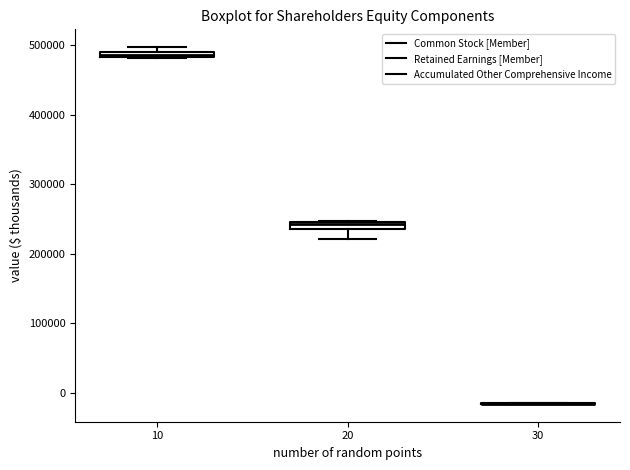

Where is the upper edge of the box at x = 10 on the y-axis? The values are not printed on the chart, so give them approximately, as read against the axis.

490000